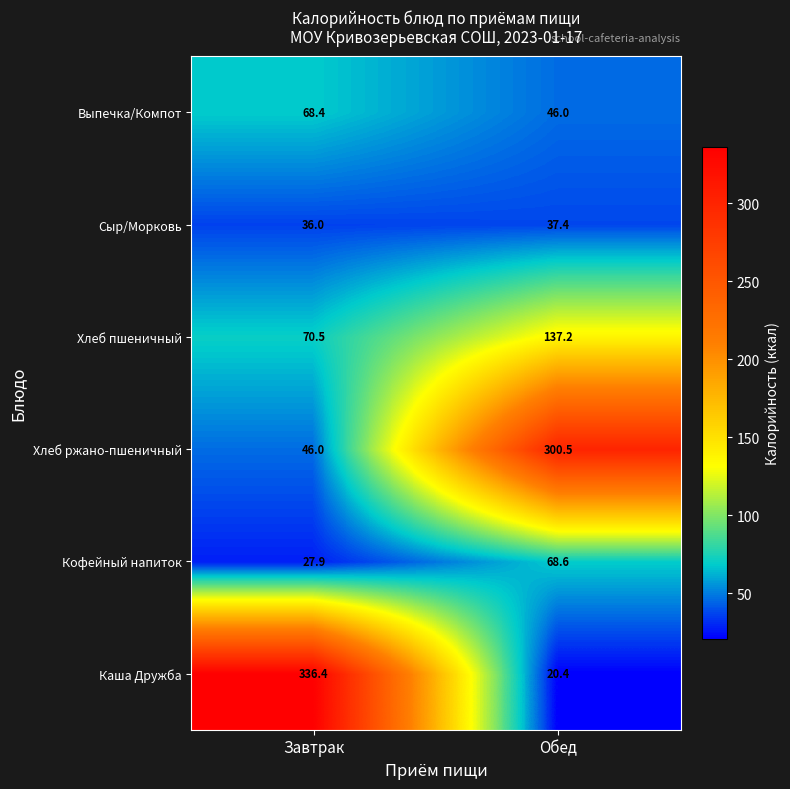

Reading right to left, what are all the values shown in this chart?

Выпечка/Компот: Обед=46.0	Завтрак=68.4
Сыр/Морковь: Обед=37.4	Завтрак=36.0
Хлеб пшеничный: Обед=137.2	Завтрак=70.5
Хлеб ржано-пшеничный: Обед=300.5	Завтрак=46.0
Кофейный напиток: Обед=68.6	Завтрак=27.9
Каша Дружба: Обед=20.4	Завтрак=336.4